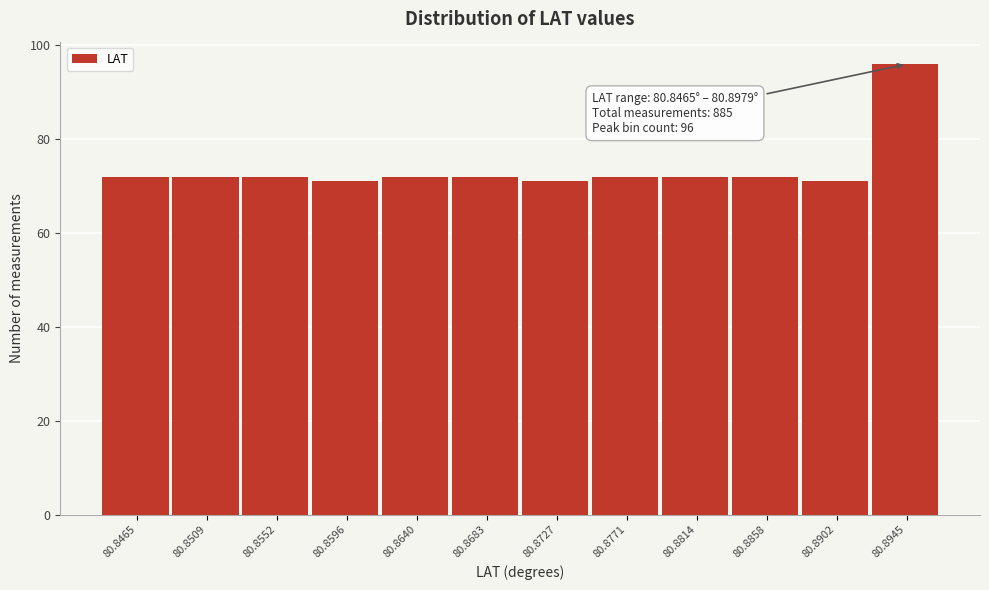

Reading left to right, transcribe all the data shown in this chart.

80.8465=72	80.8509=72	80.8552=72	80.8596=71	80.8640=72	80.8683=72	80.8727=71	80.8771=72	80.8814=72	80.8858=72	80.8902=71	80.8945=96